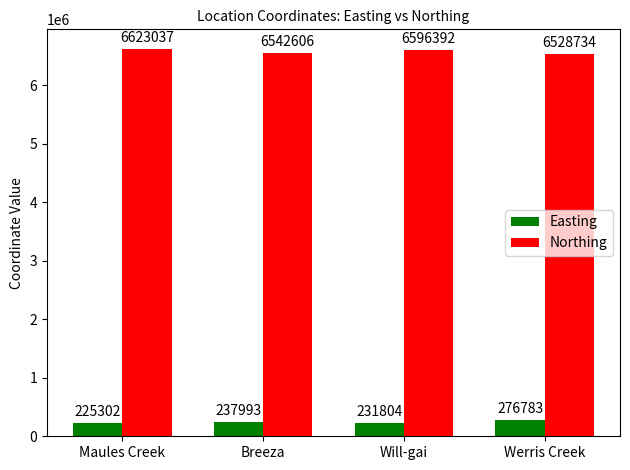

How many values in the Easting series are below 237993?

2